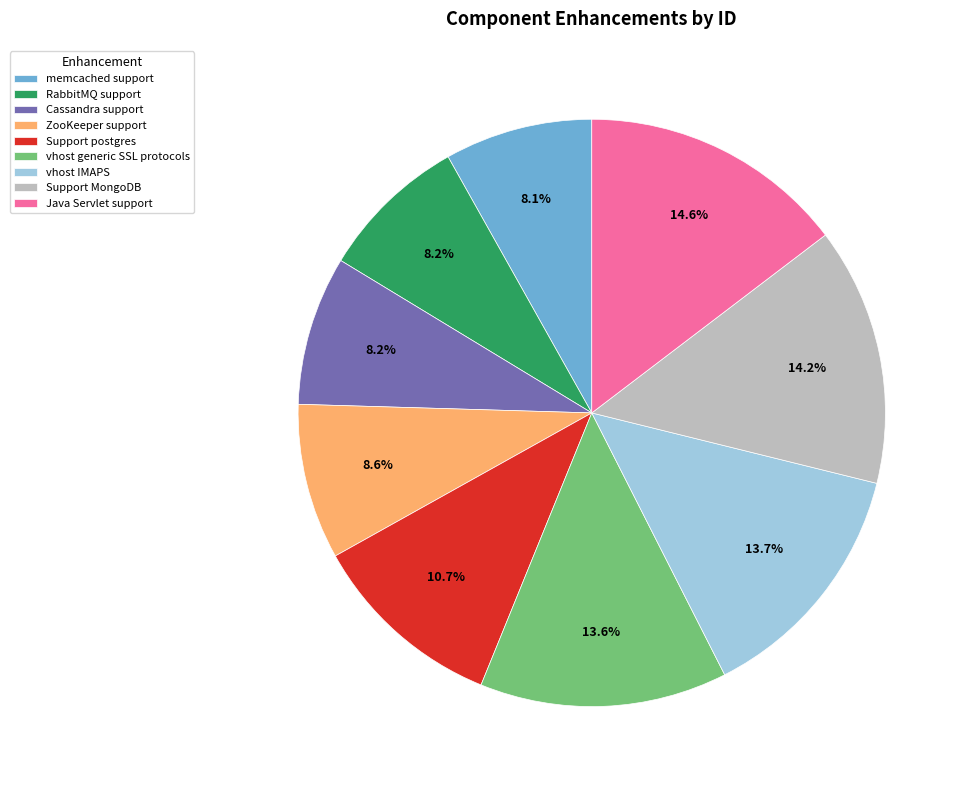

To the nearest percent, what is the average slice percentage?

11%